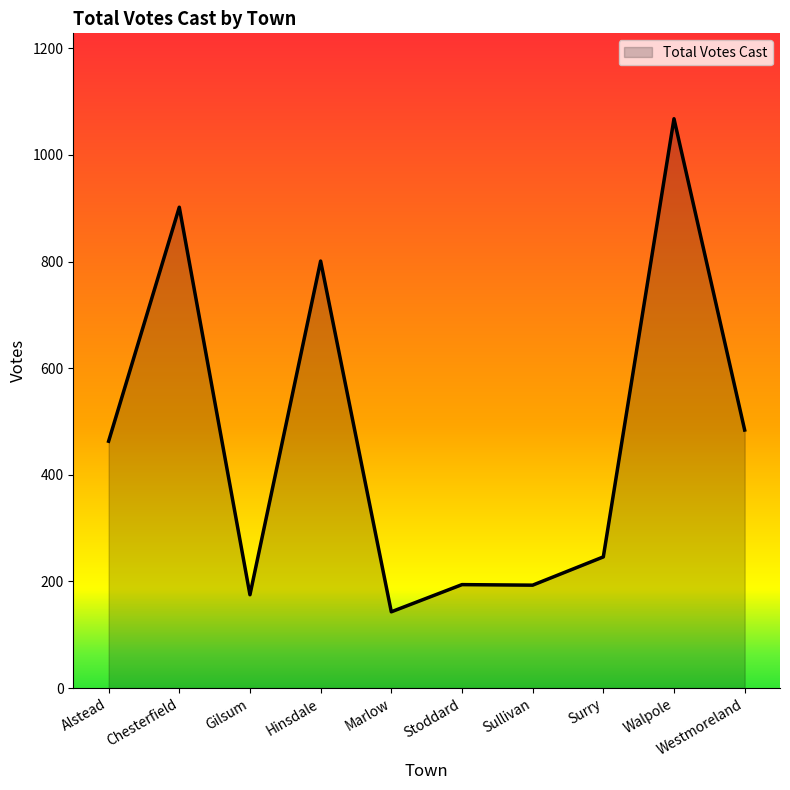

Read the value at Stoddard, to the nearest 50.

200